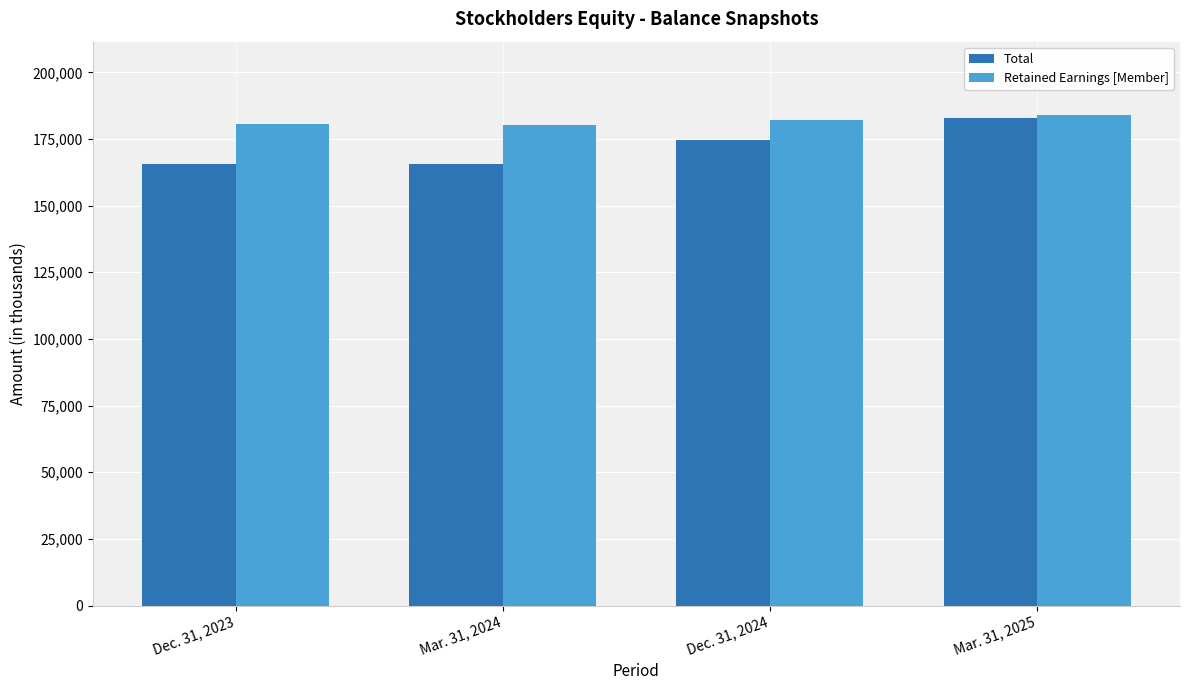

The Retained Earnings [Member] series shows 304305 at Dec. 31, 2023. True or false?

False